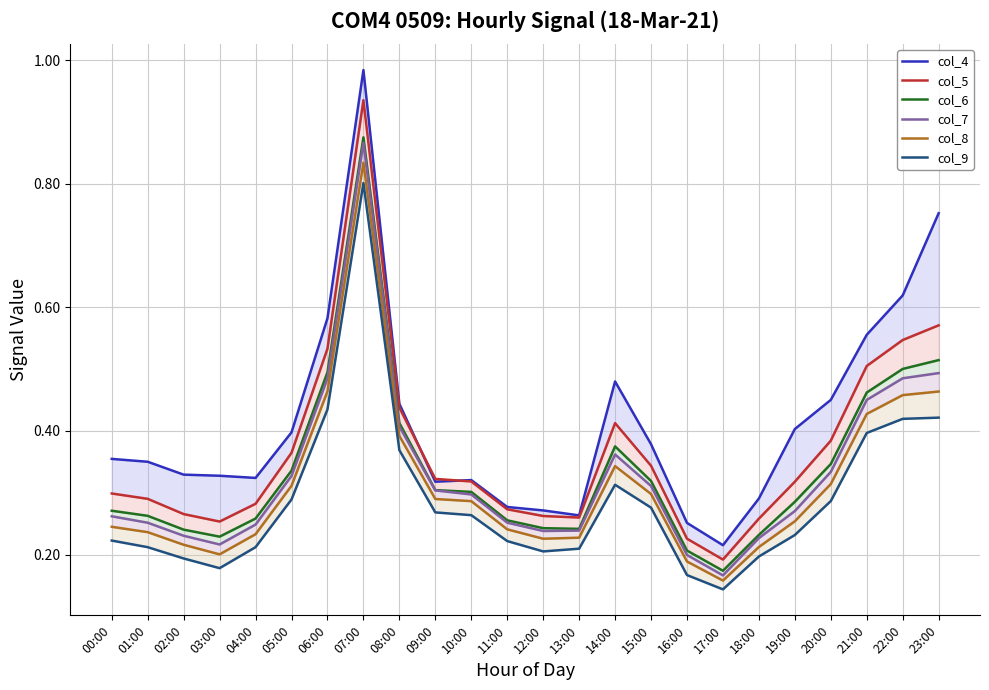

What is the difference between the second highest and second lowest values in the col_8 series?

0.3